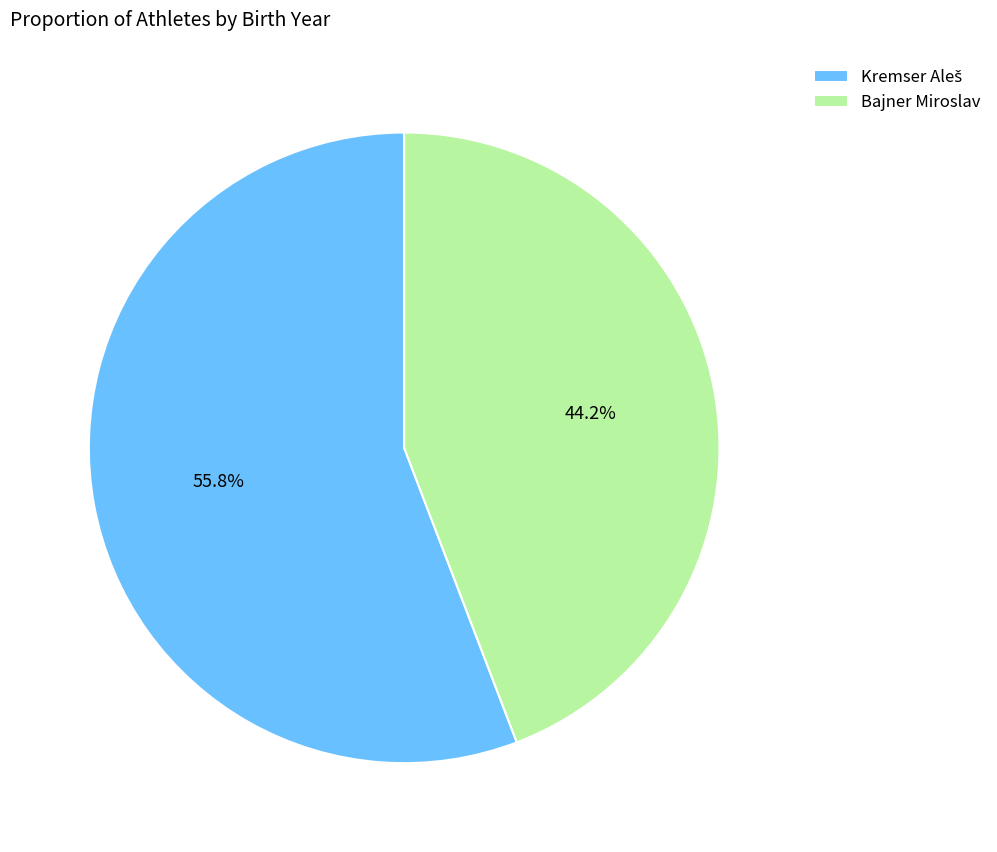

Is there a majority slice in this chart?

Yes